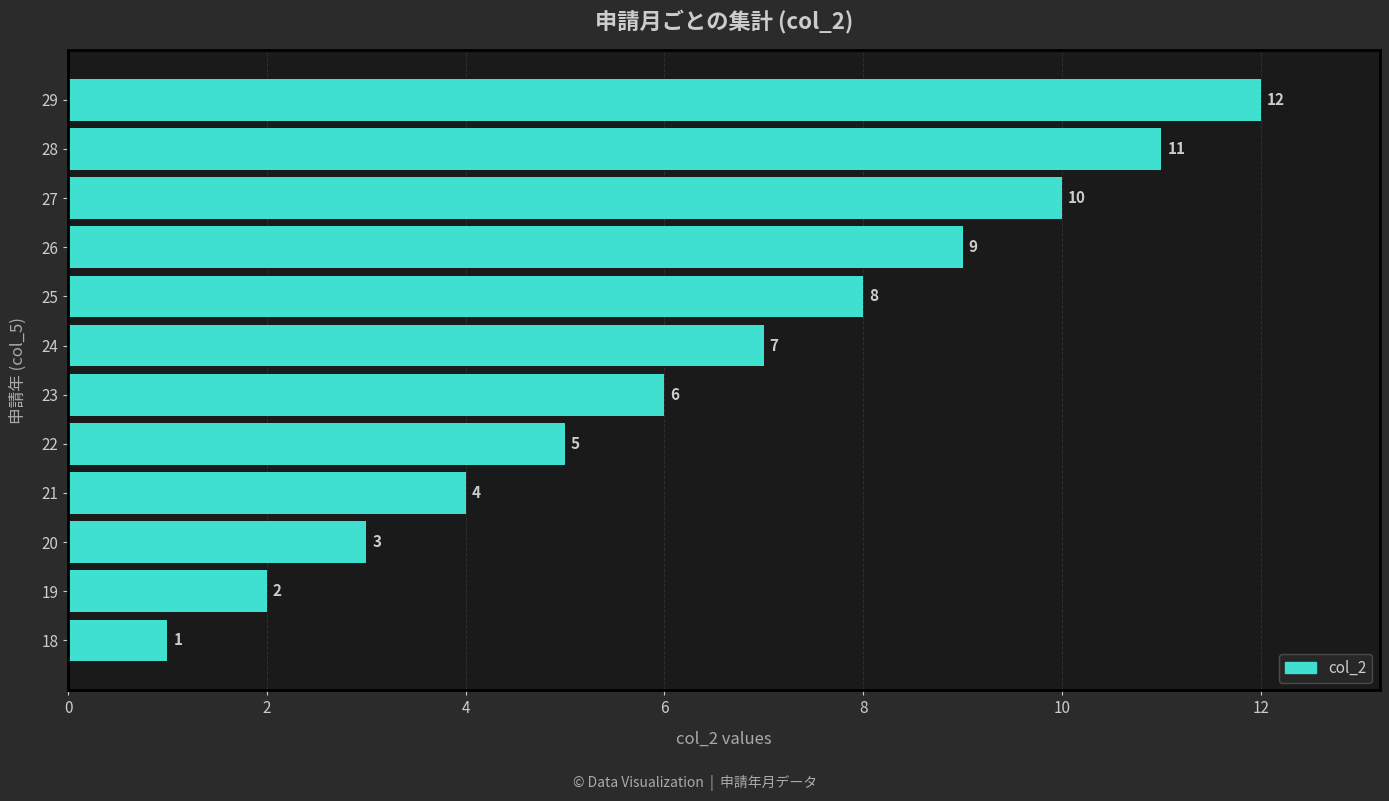

What is the change in value from 21 to 25?

+4